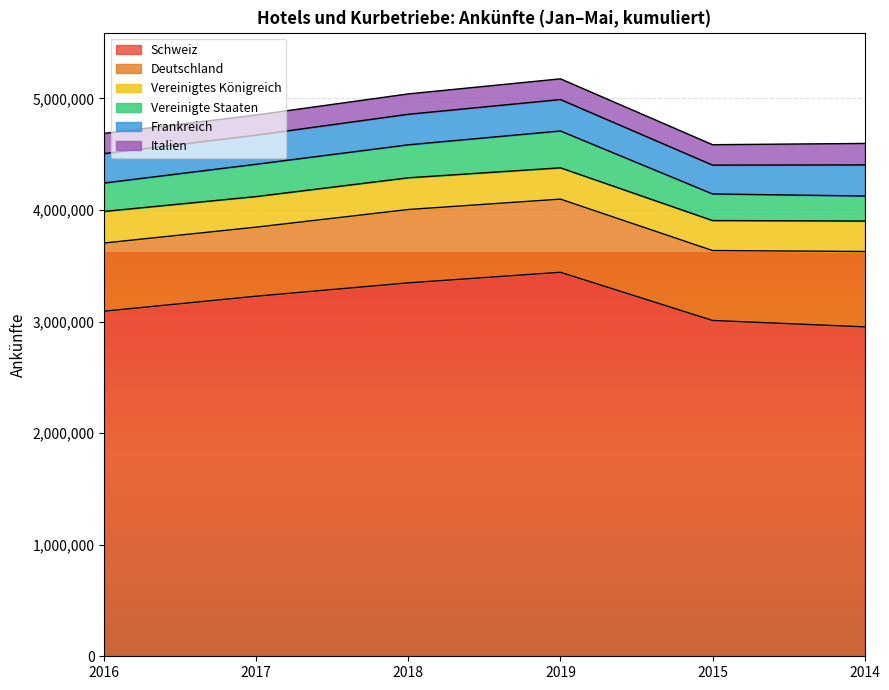

What is the difference between the highest and lowest values at 2018?

3164424